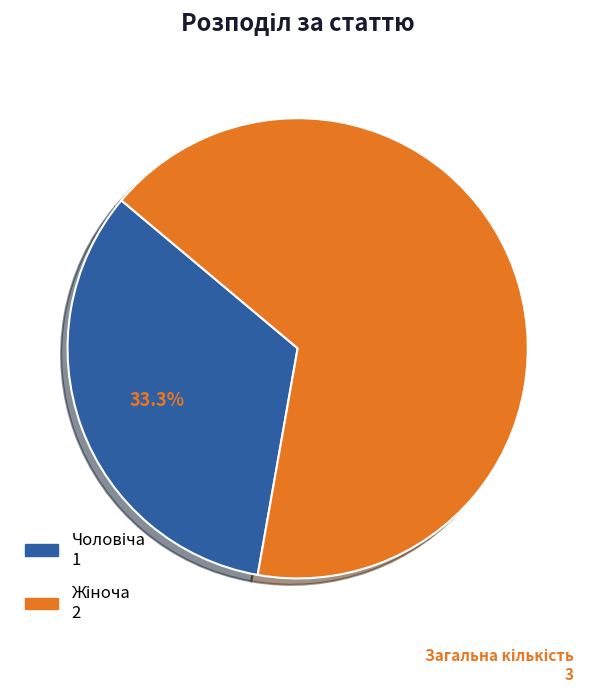

Count the number of slices in the pie.

2